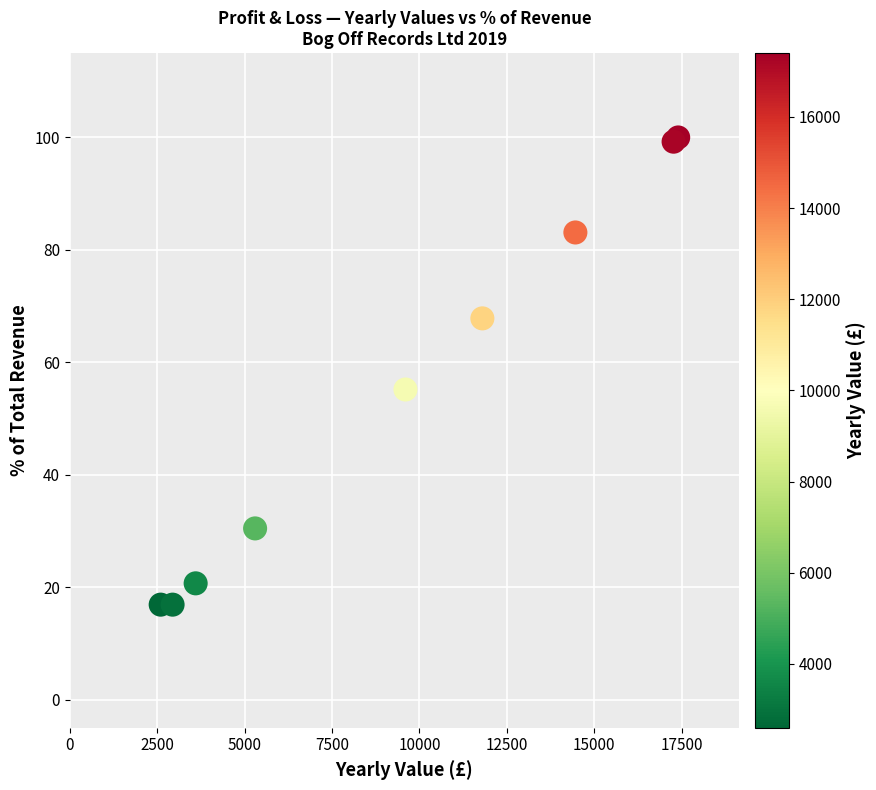

What Y value in the scatter plot is closest to 58?

55.2